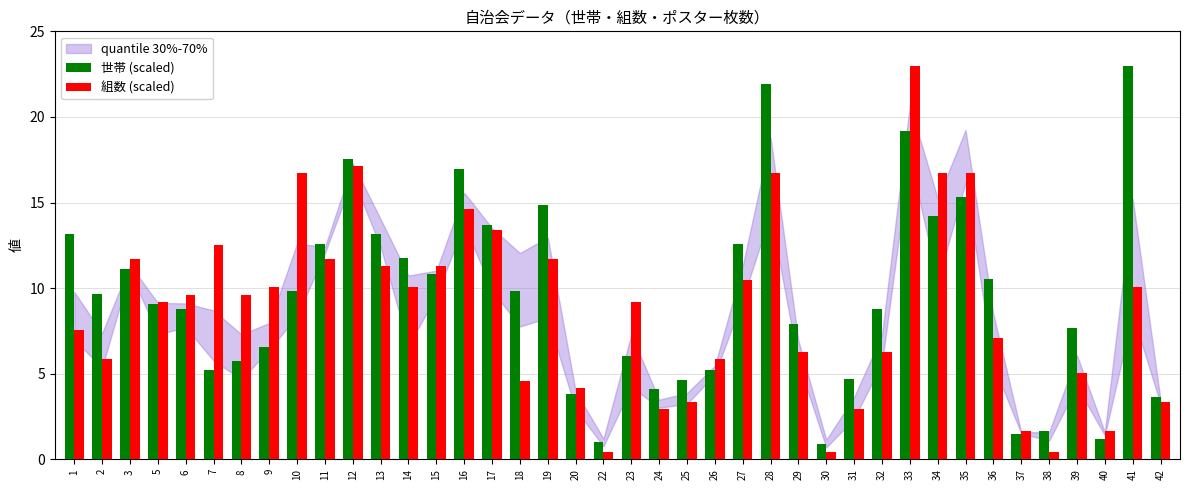

How many groups of bars are there?

40